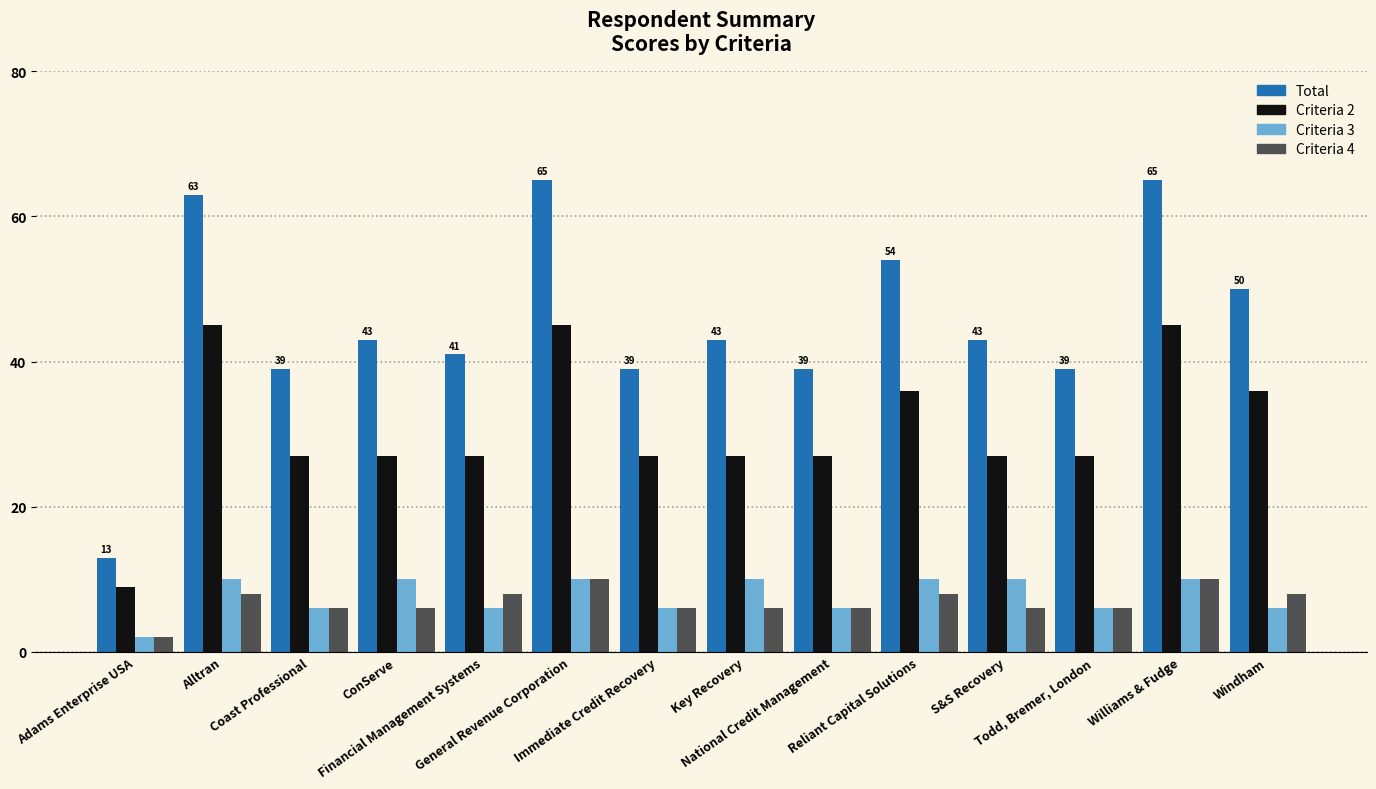

What is the difference between the maximum and minimum values in the Criteria 3 series?

8